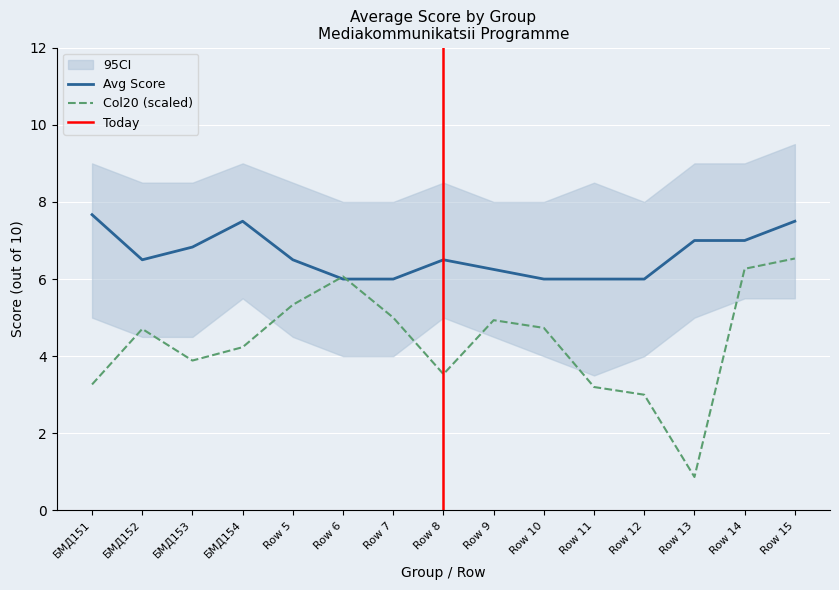

At which category does Avg Score reach its first local peak?

БМД154